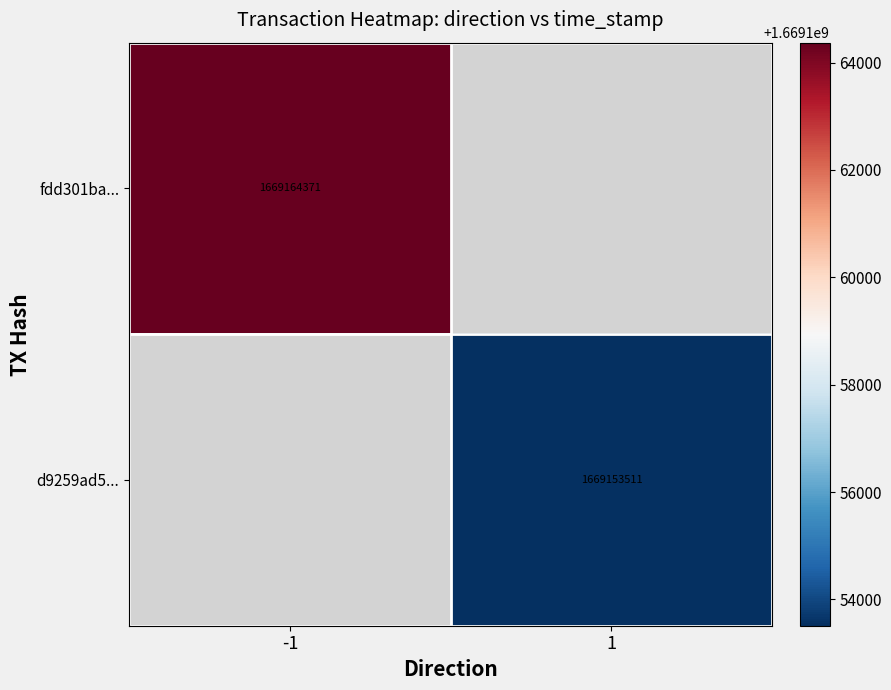

Is it true that d9259ad5... equals 2765999227 at 1?

False